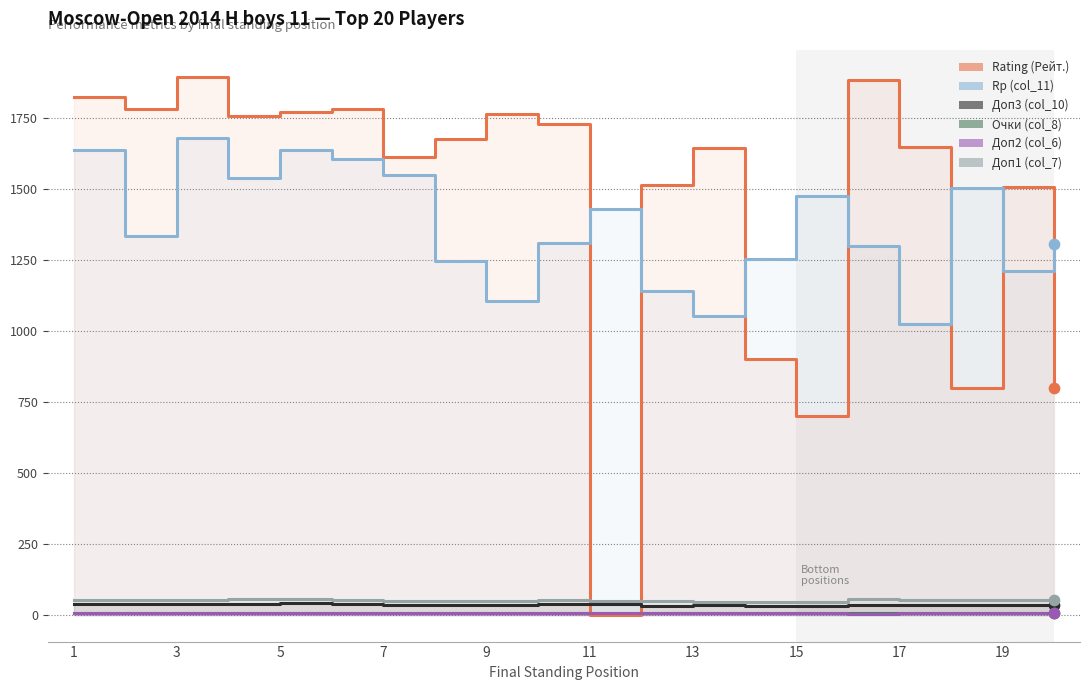

Which series has the largest Y range (max minus min)?

Rating (Рейт.)